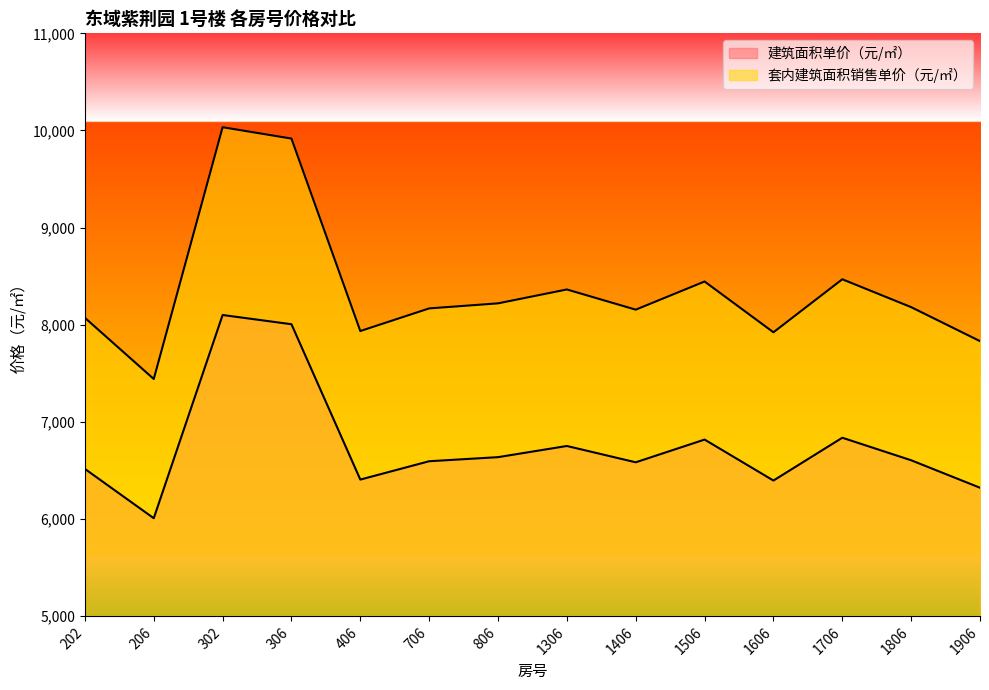

True or false: 建筑面积单价（元/㎡） has a value of 3976 at 1306.

False